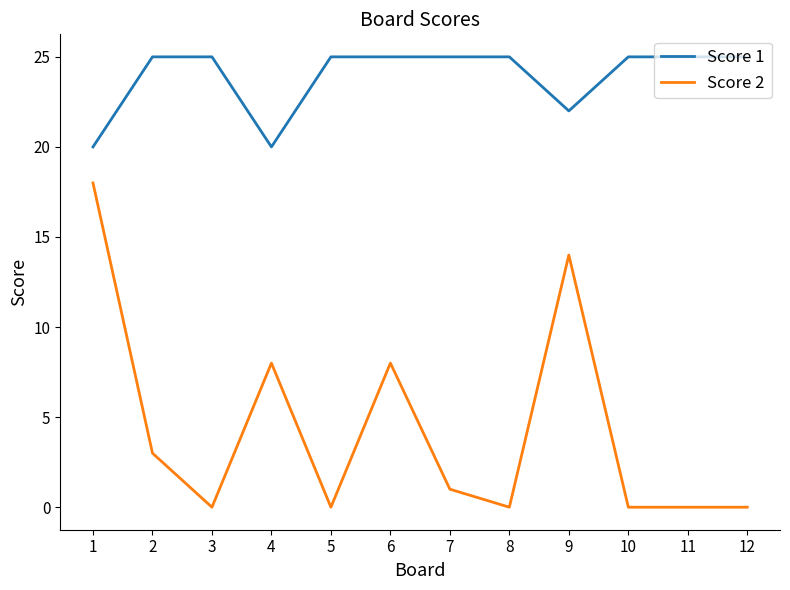

What is the minimum value for Score 1?

20